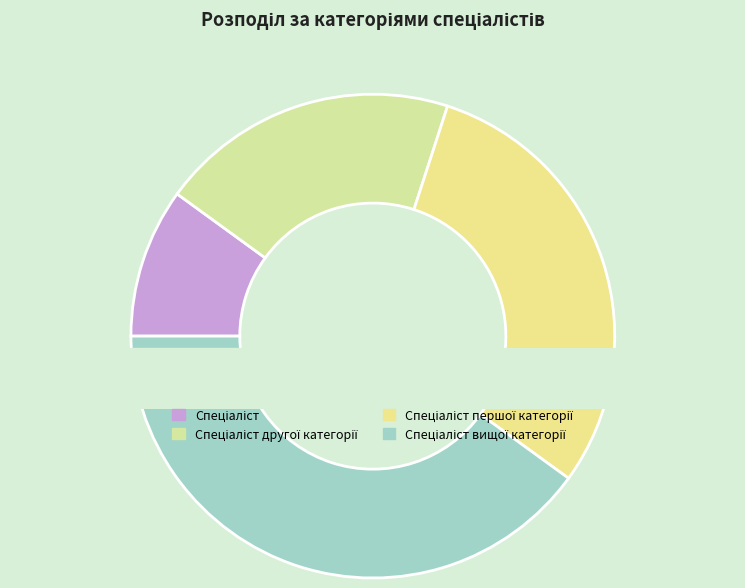

Which slice is the smallest?

Спеціаліст